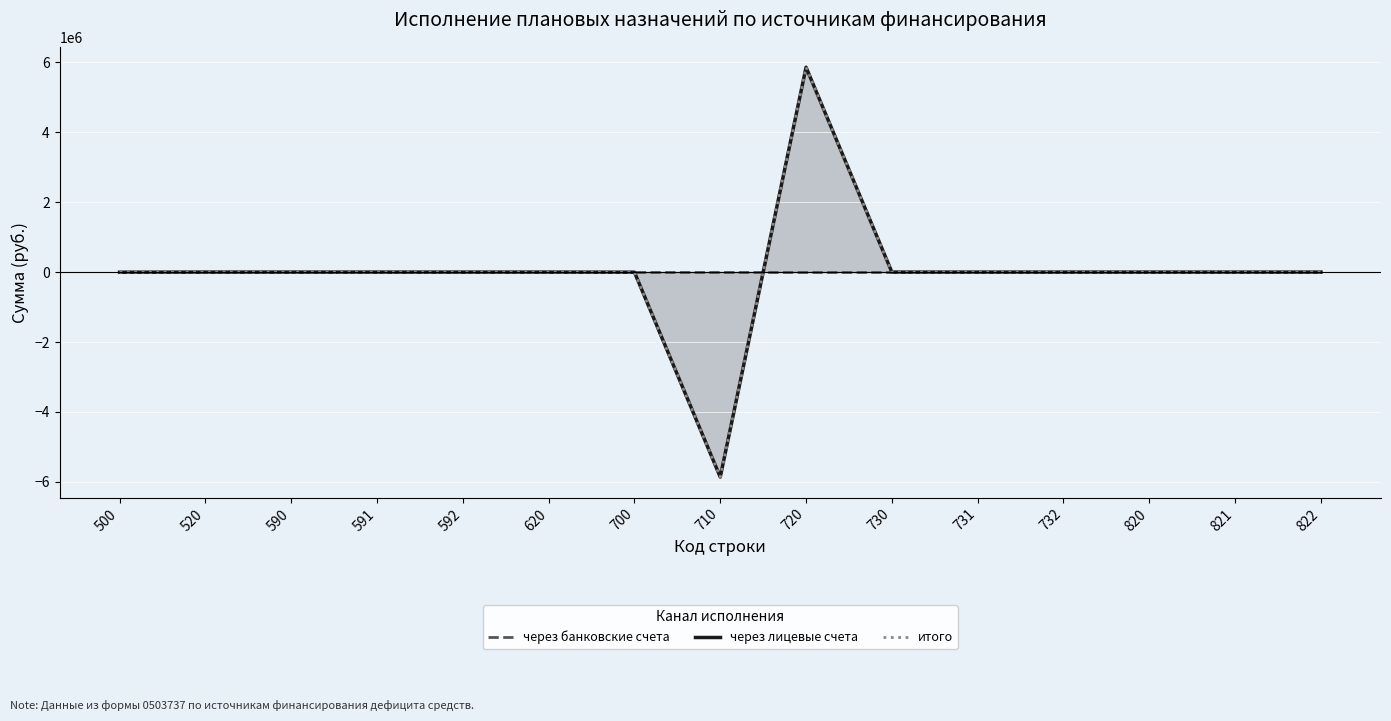

Reading left to right, what are all the values shown in this chart?

через банковские счета: 0.0	0.0	0.0	0.0	0.0	0.0	0.0	0.0	0.0	0.0	0.0	0.0	0.0	0.0	0.0
через лицевые счета: -3370.6	0.0	0.0	0.0	0.0	0.0	-3370.6	-5864122.3	5860751.7	0.0	0.0	0.0	0.0	0.0	0.0
итого: -3370.6	0.0	0.0	0.0	0.0	0.0	-3370.6	-5864122.3	5860751.7	0.0	0.0	0.0	0.0	0.0	0.0